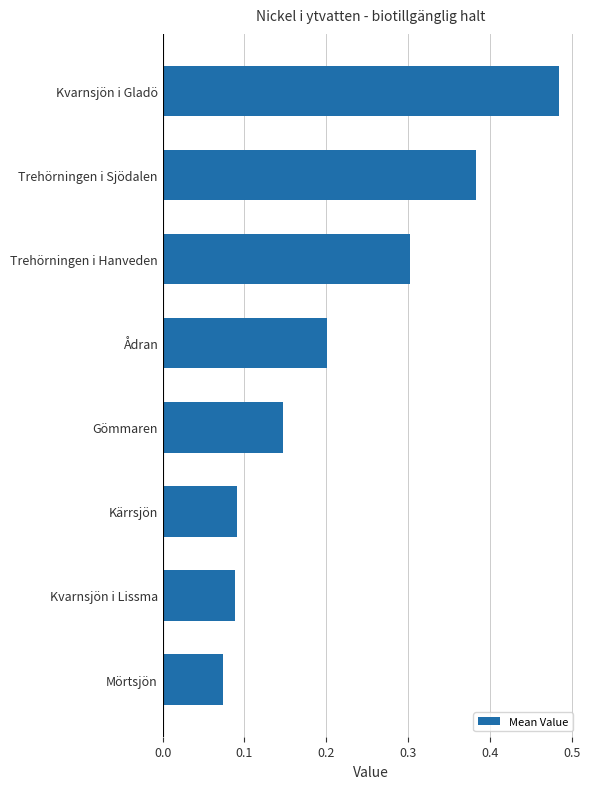

At which category does the chart reach its minimum across all series?

Mörtsjön